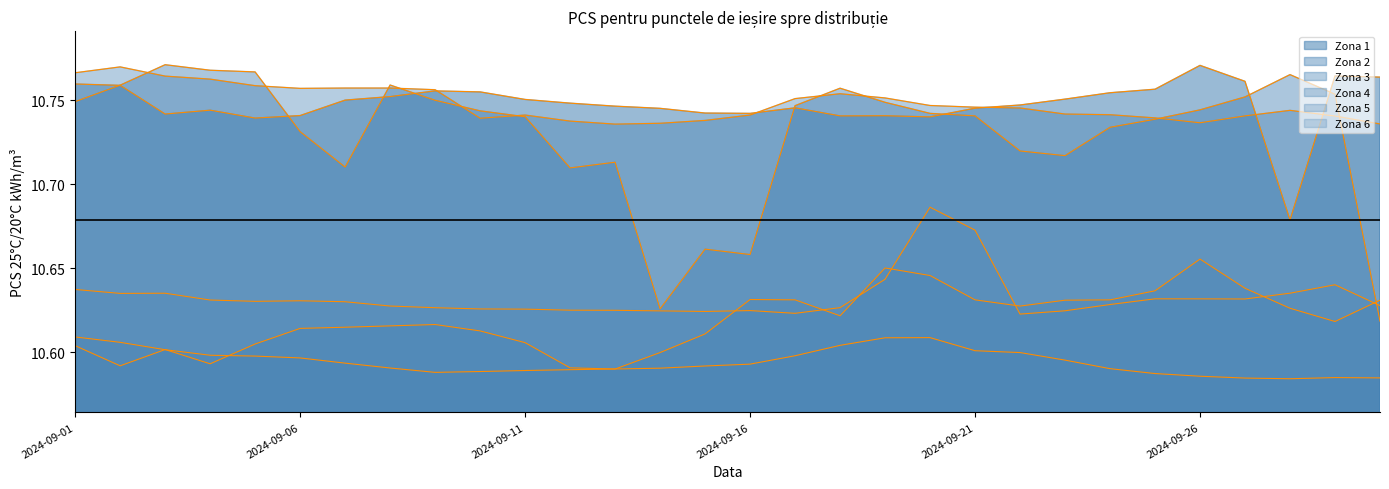

Count the number of data series in this chart.

6